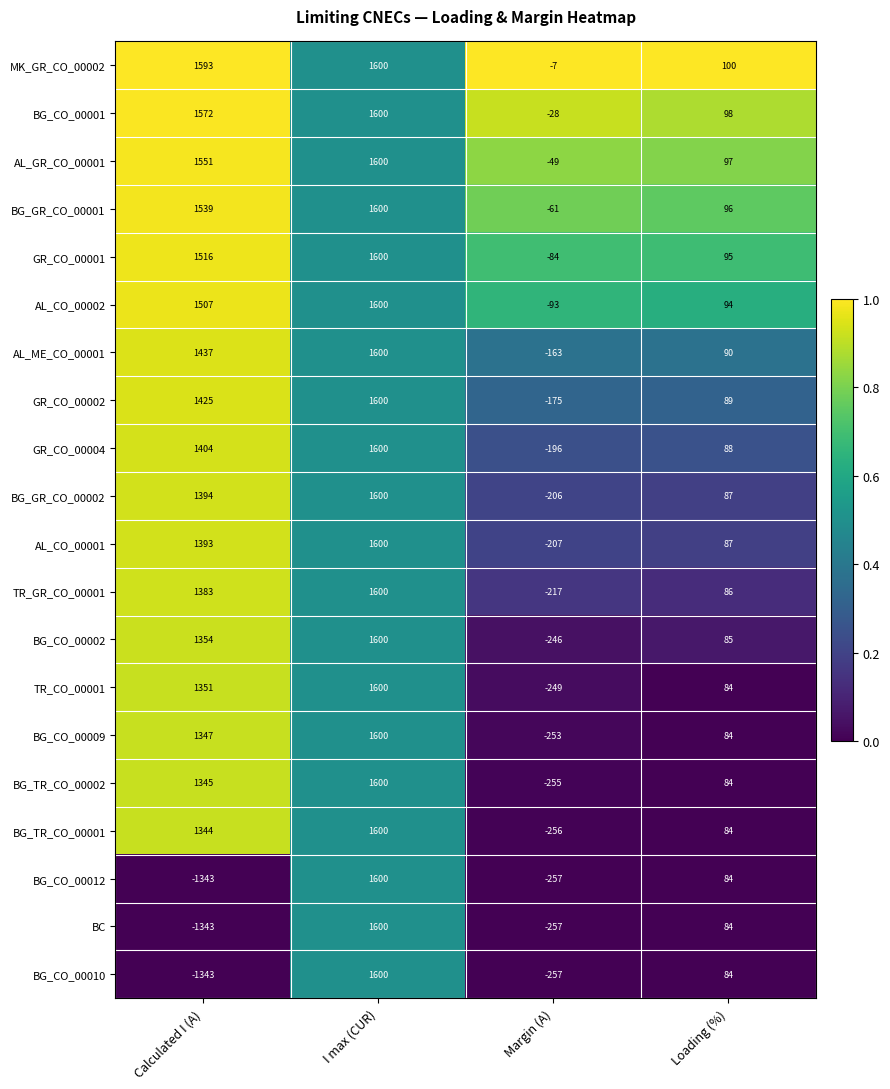

True or false: BG_CO_00010 has a value of -53 at Margin (A).

False